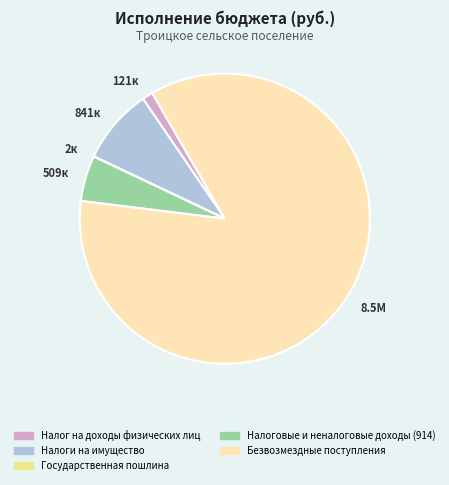

Which has a higher value, 8.5М or 509к?

8.5М